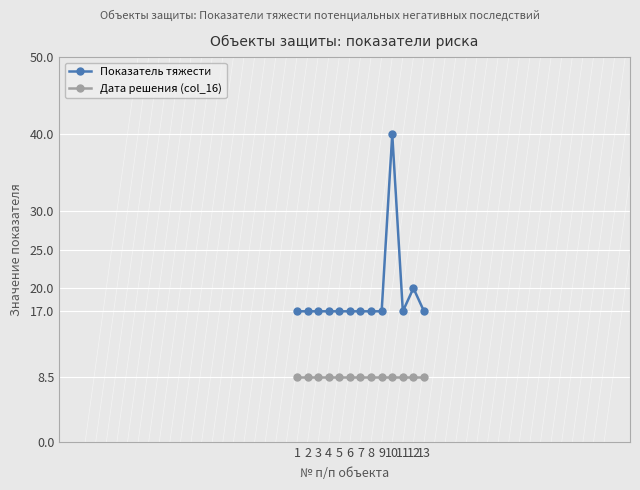

Is the value of Дата решения (col_16) at 1 greater than the value of Показатель тяжести at 6?

No